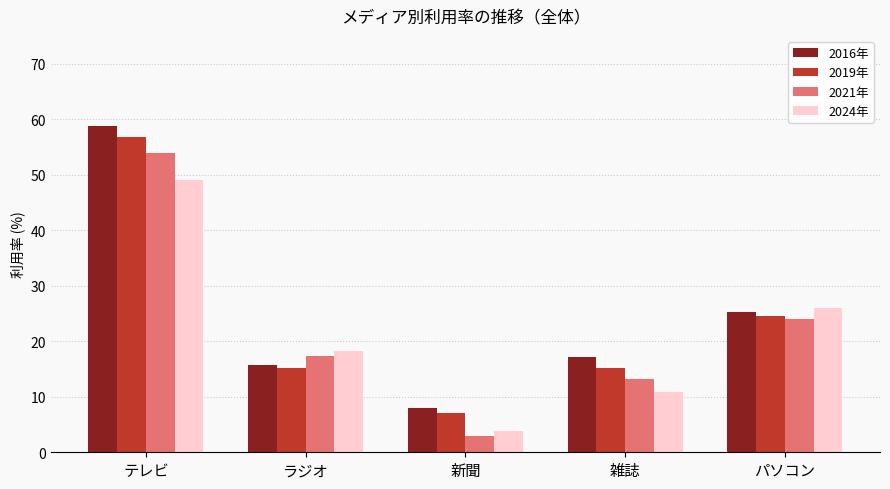

What are all the series names shown in the legend?

2016年, 2019年, 2021年, 2024年